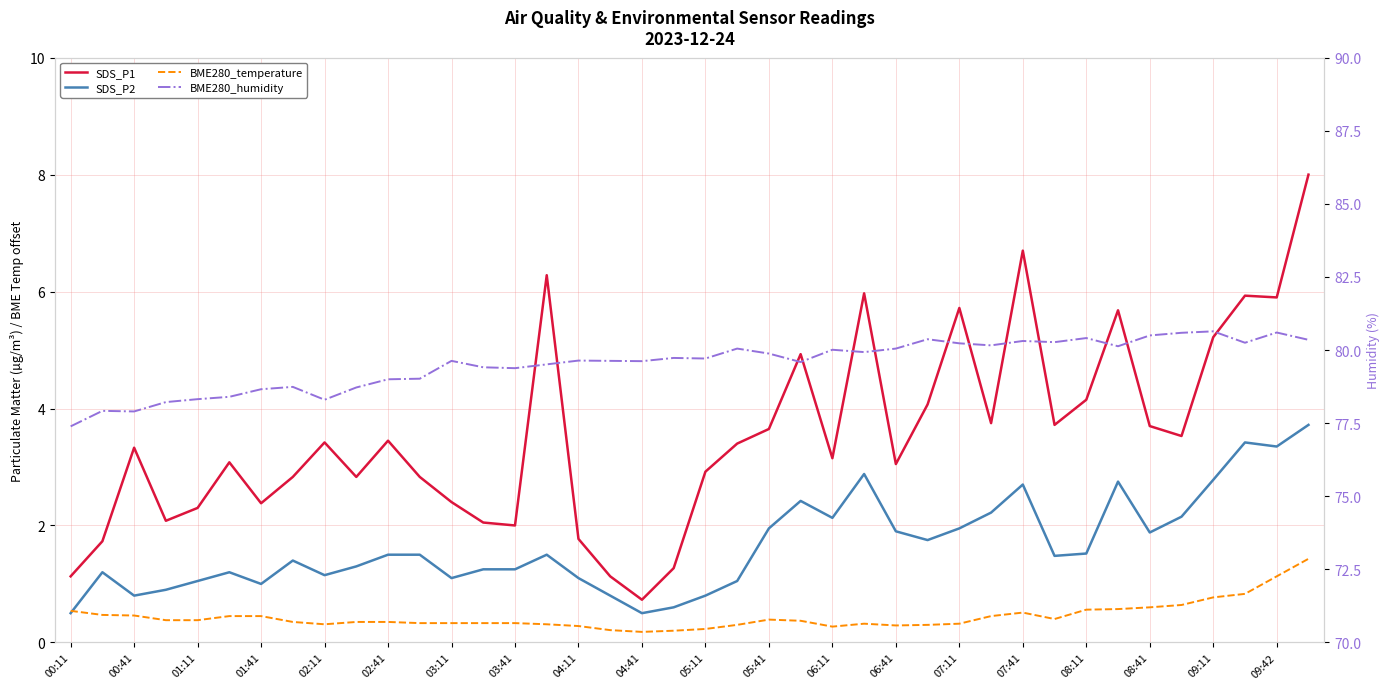

Between 20 and 35, which series saw the biggest shift?

SDS_P2